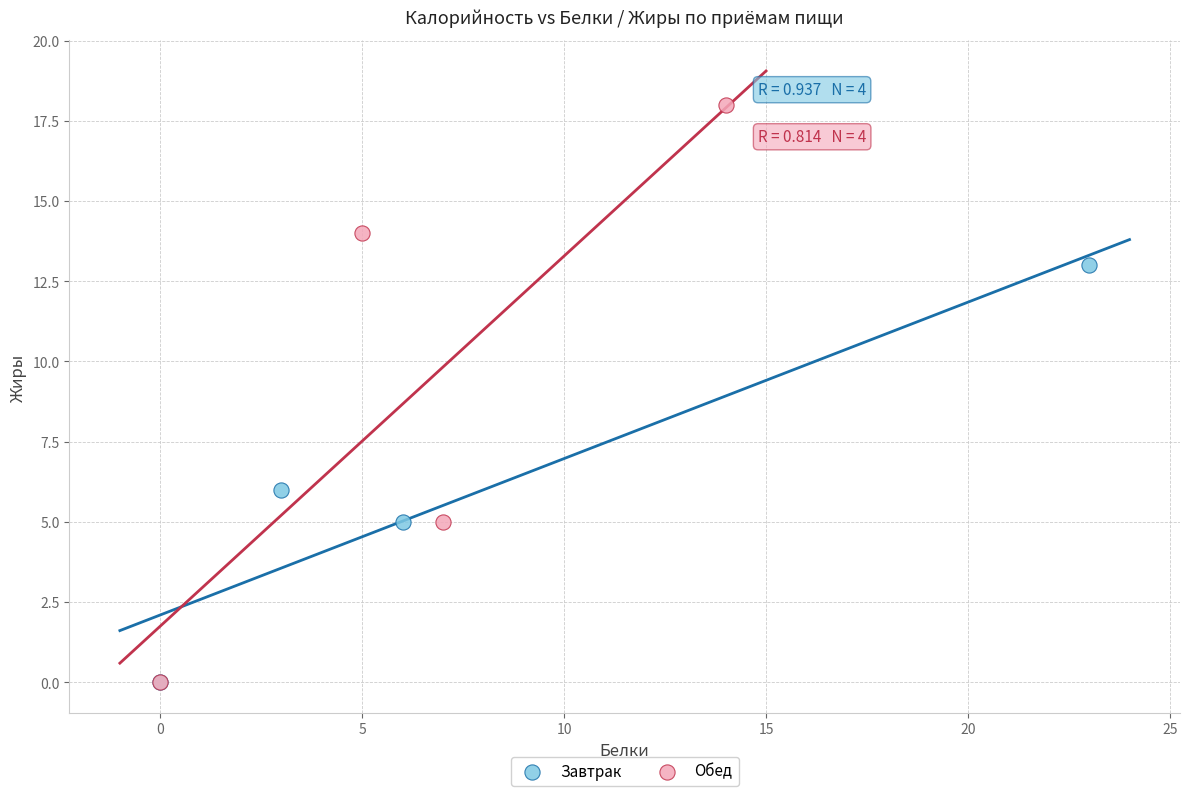

Which series has the widest spread of Y values?

Обед